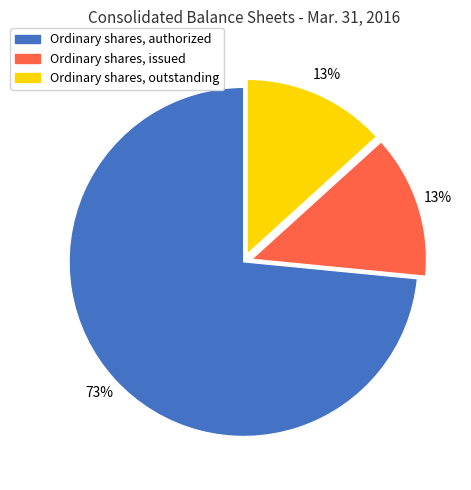

Is it true that Ordinary shares, issued is 13% of the pie?

True